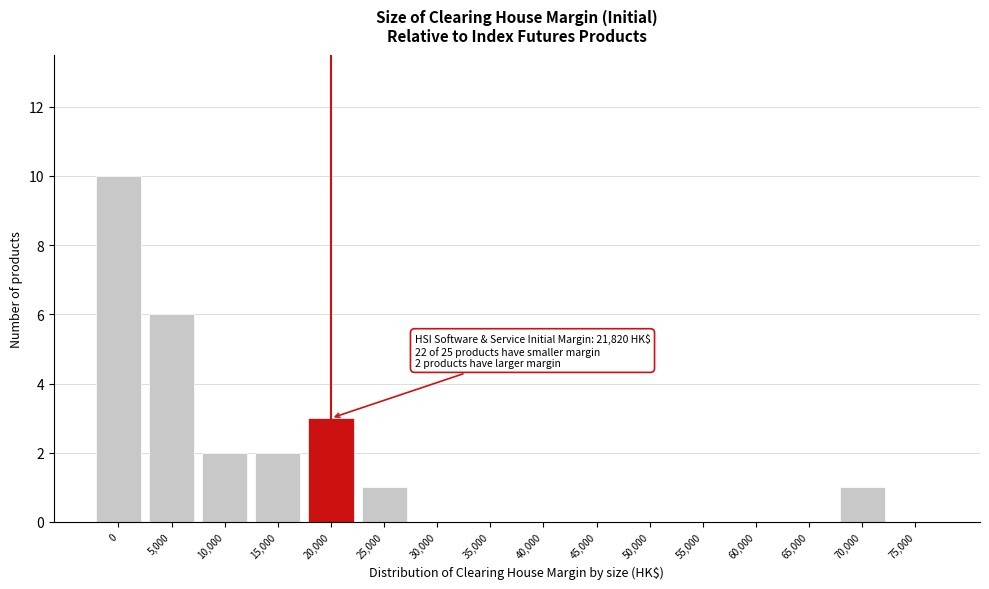

Reading left to right, what are all the values shown in this chart?

0=10	5,000=6	10,000=2	15,000=2	20,000=3	25,000=1	30,000=0	35,000=0	40,000=0	45,000=0	50,000=0	55,000=0	60,000=0	65,000=0	70,000=1	75,000=0